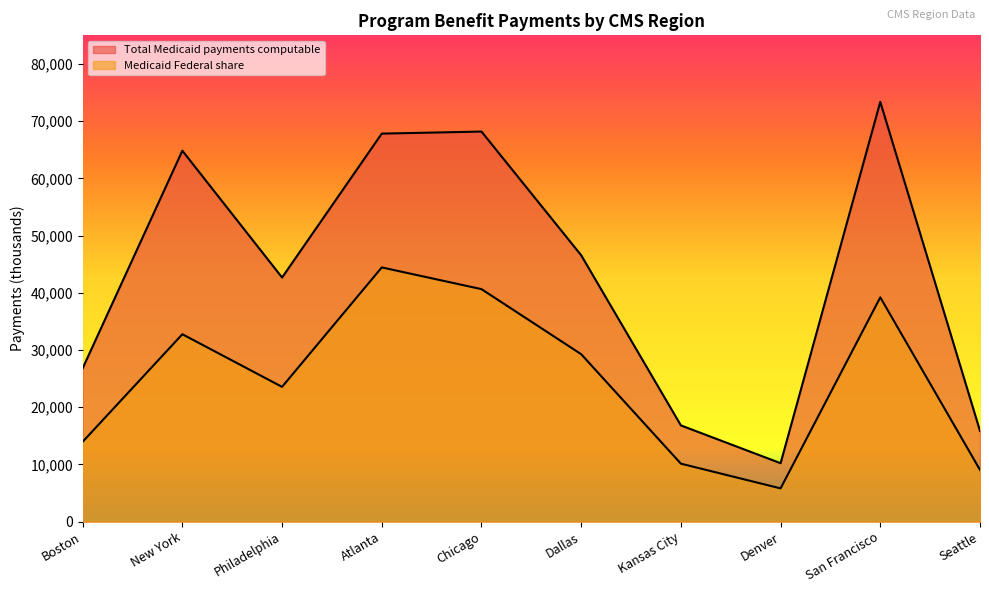

True or false: Medicaid Federal share has more than 0 interior local peaks.

True